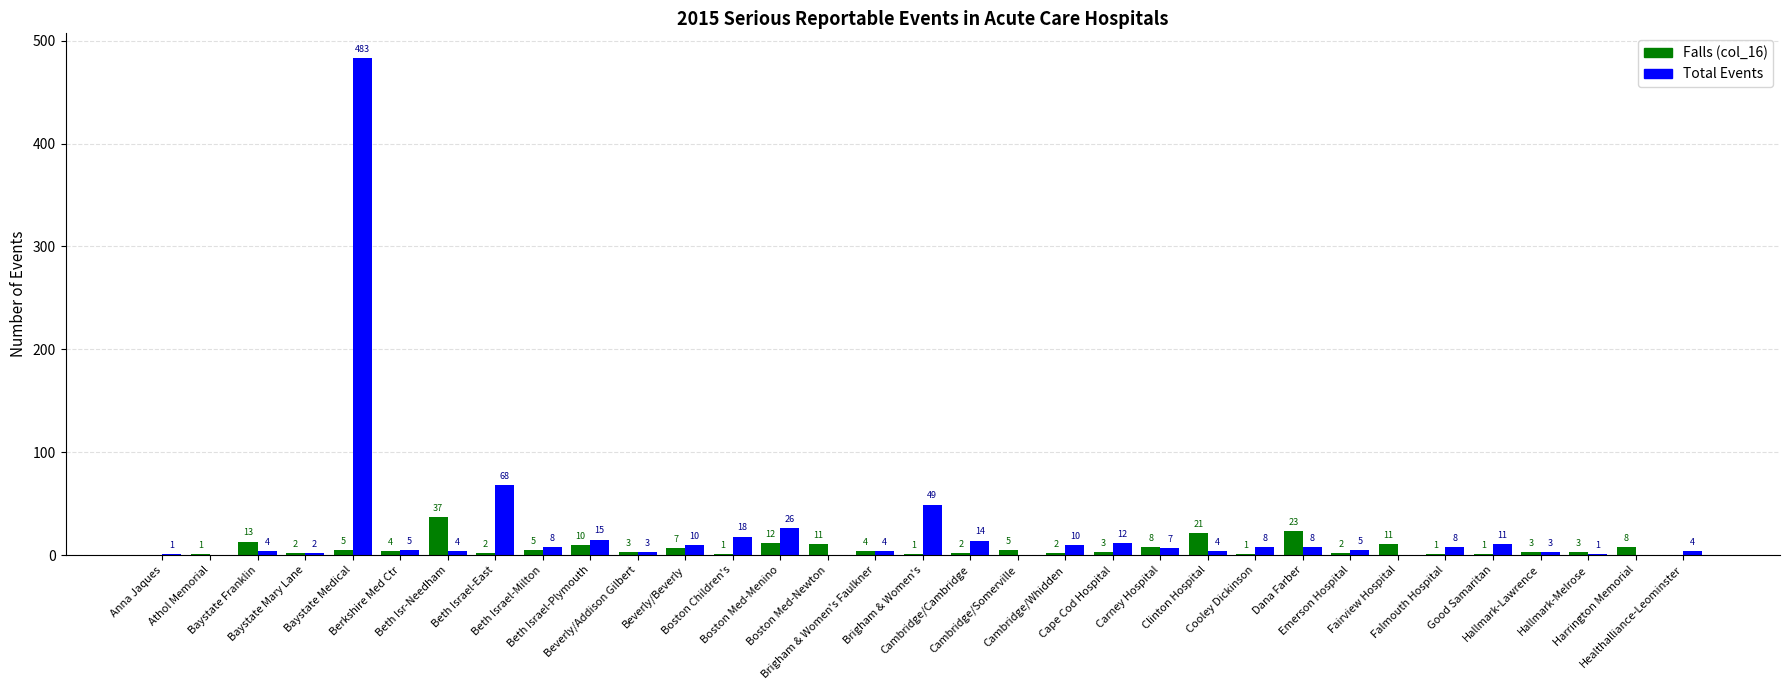

What is the greatest value displayed?

483